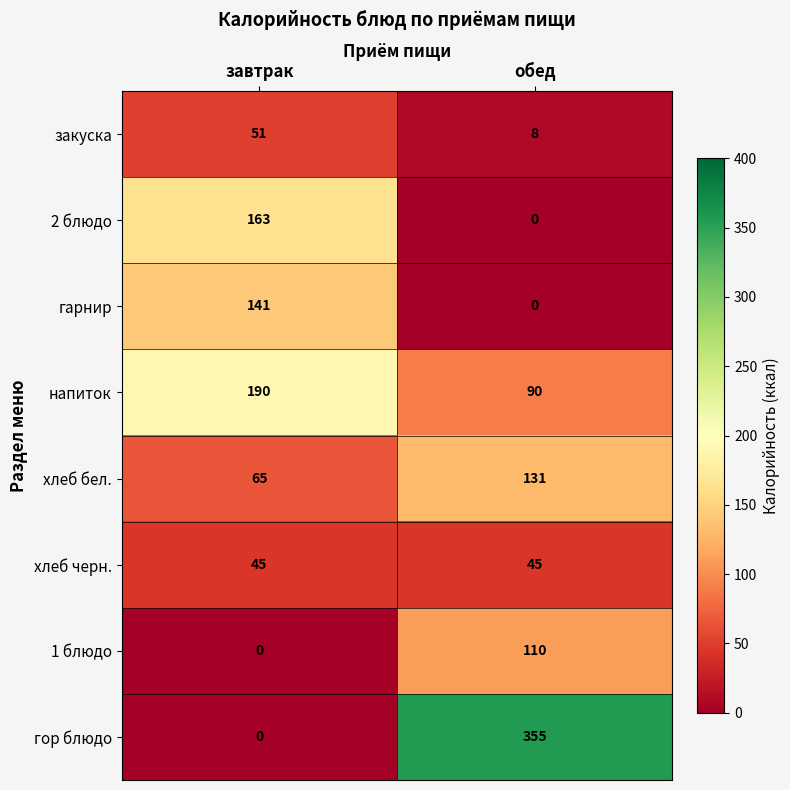

Reading left to right, transcribe all the data shown in this chart.

закуска: 51	8
2 блюдо: 163	0
гарнир: 141	0
напиток: 190	90
хлеб бел.: 65	131
хлеб черн.: 45	45
1 блюдо: 0	110
гор блюдо: 0	355